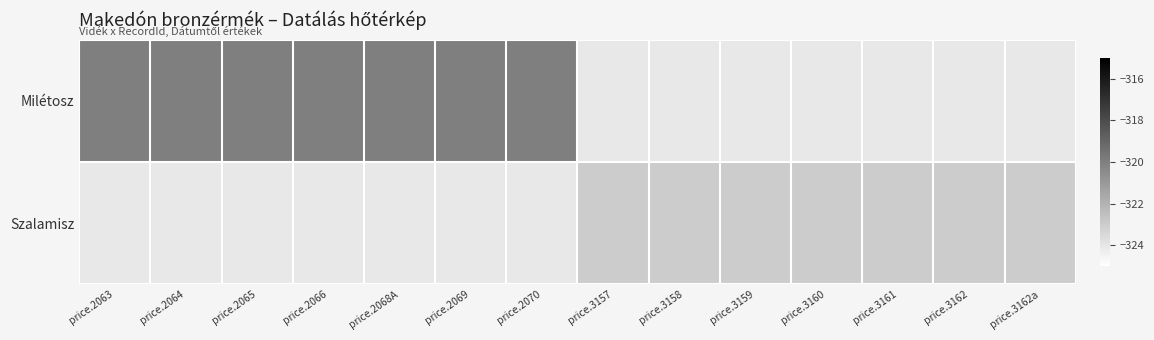

List the series in order of their overall mean, lowest first.

Szalamisz, Milétosz